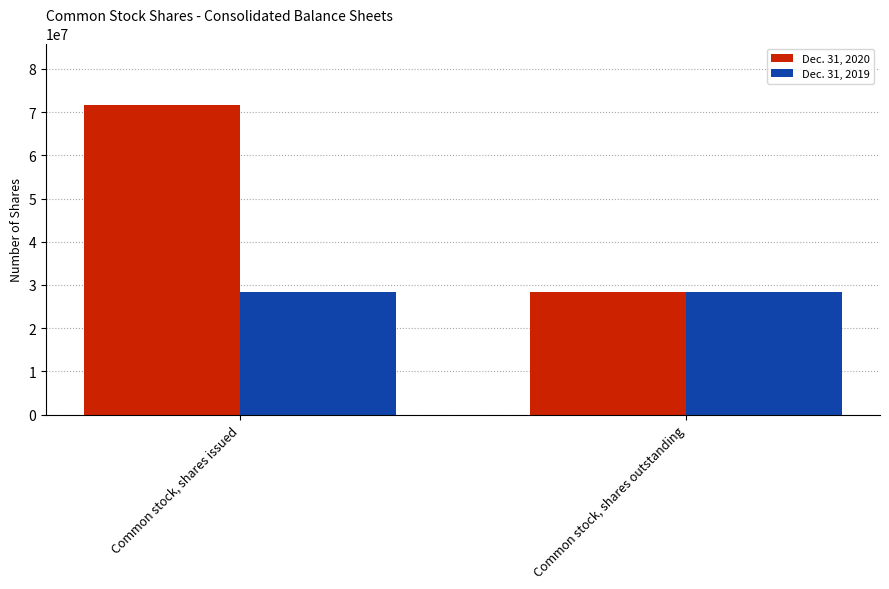

What is the minimum value shown in the chart?

28324038